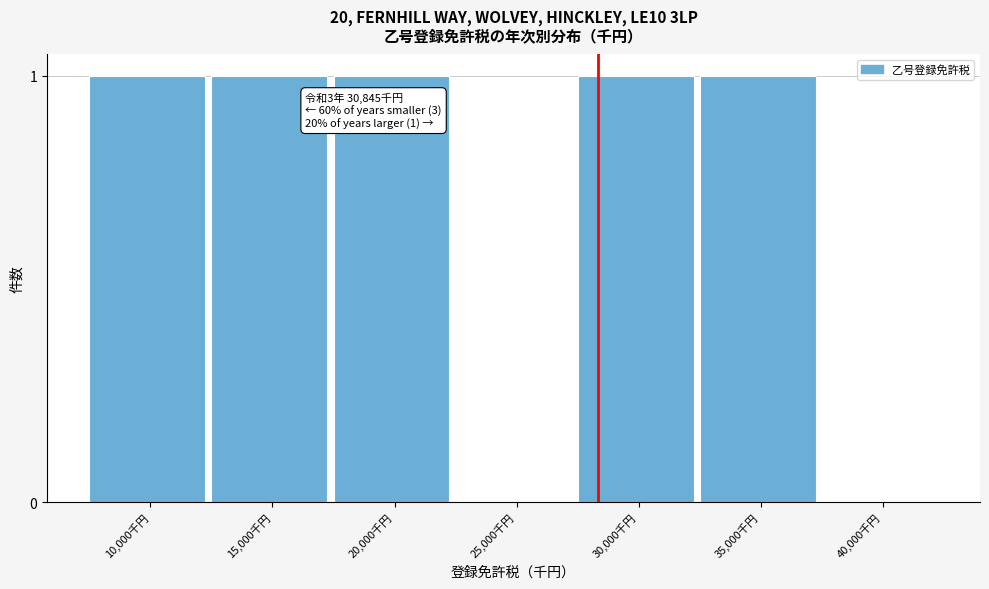

Reading left to right, list all the values displayed in this chart.

10,000千円=1	15,000千円=1	20,000千円=1	25,000千円=0	30,000千円=1	35,000千円=1	40,000千円=0